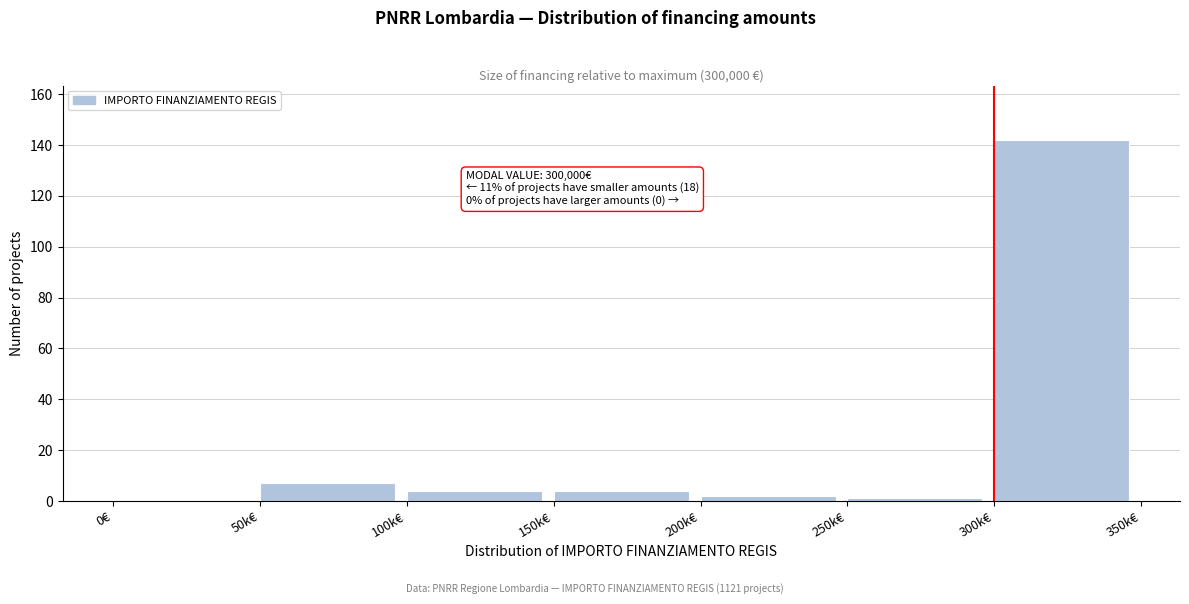

Reading left to right, list all the values displayed in this chart.

0€=0	50k€=7	100k€=4	150k€=4	200k€=2	250k€=1	300k€=142